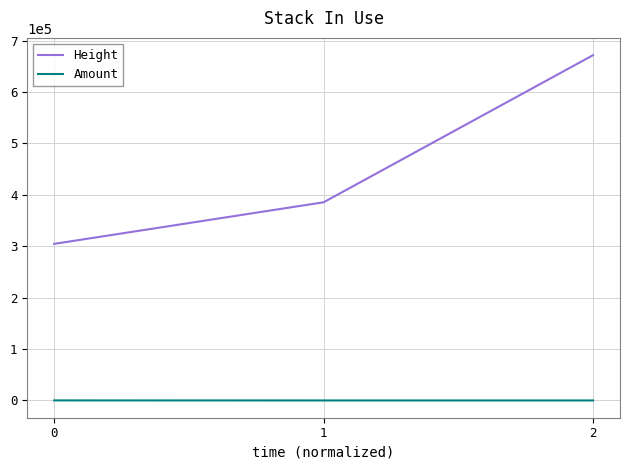

At which category is the sum across all series the highest?

2